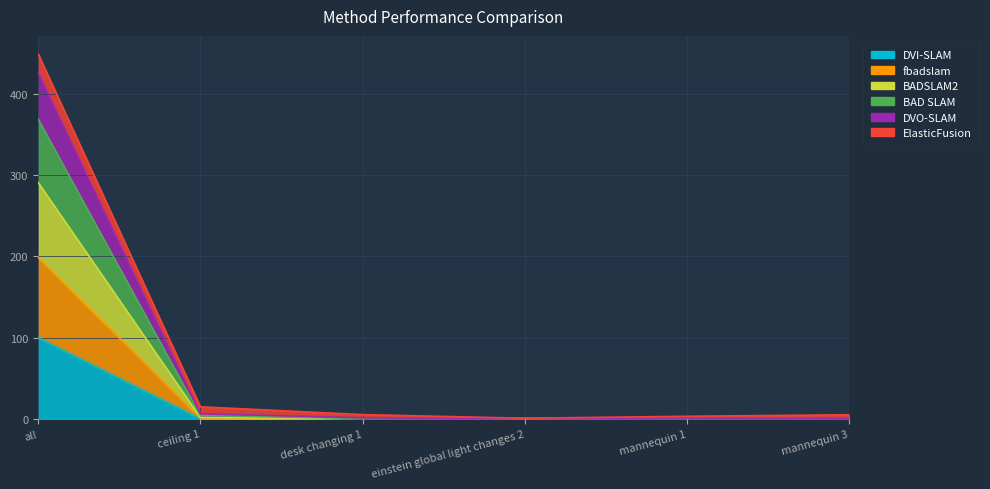

True or false: DVI-SLAM has a value of 0.1 at mannequin 3.

True